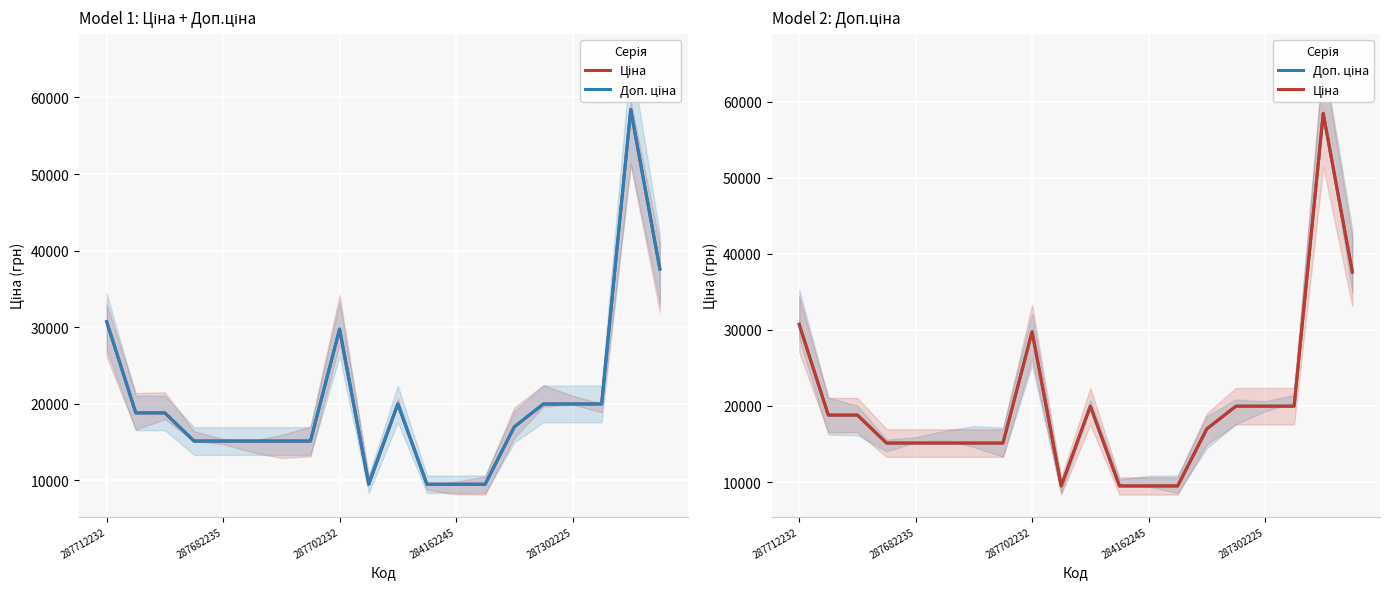

Where is Доп. ціна nearest to the value 33953?

287712232